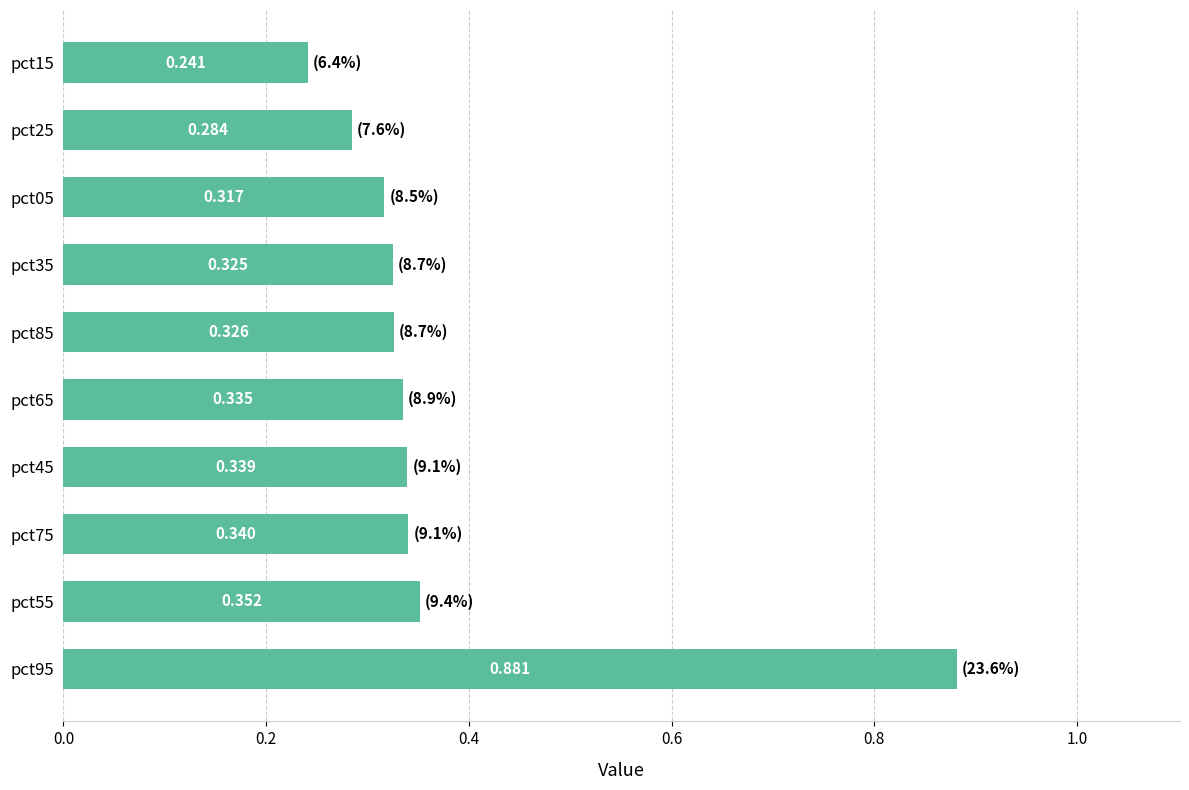

Rank the categories by value from highest to lowest.

pct95, pct55, pct75, pct45, pct65, pct85, pct35, pct05, pct25, pct15